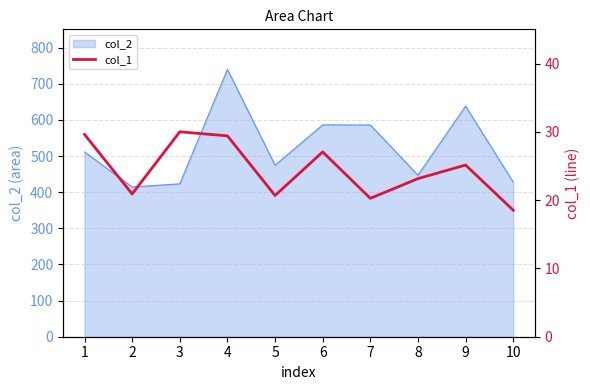

What is the minimum value shown in the chart?

18.5